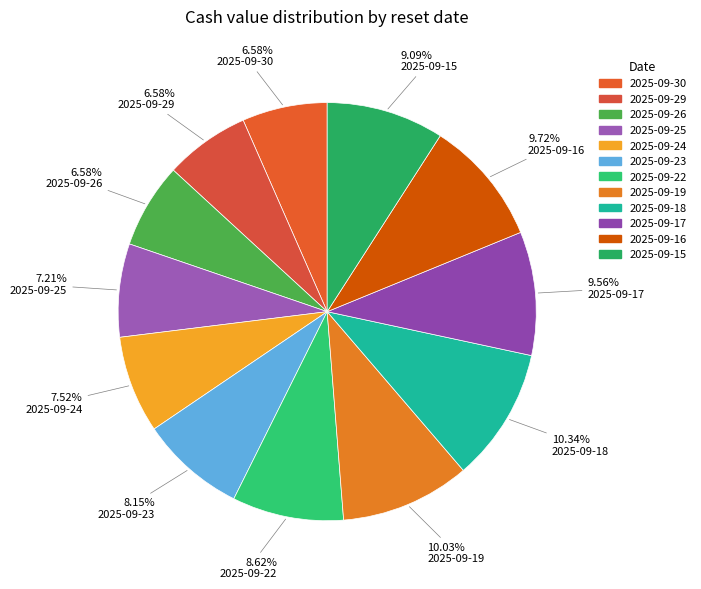

Is 2025-09-15 the majority of the pie?

No